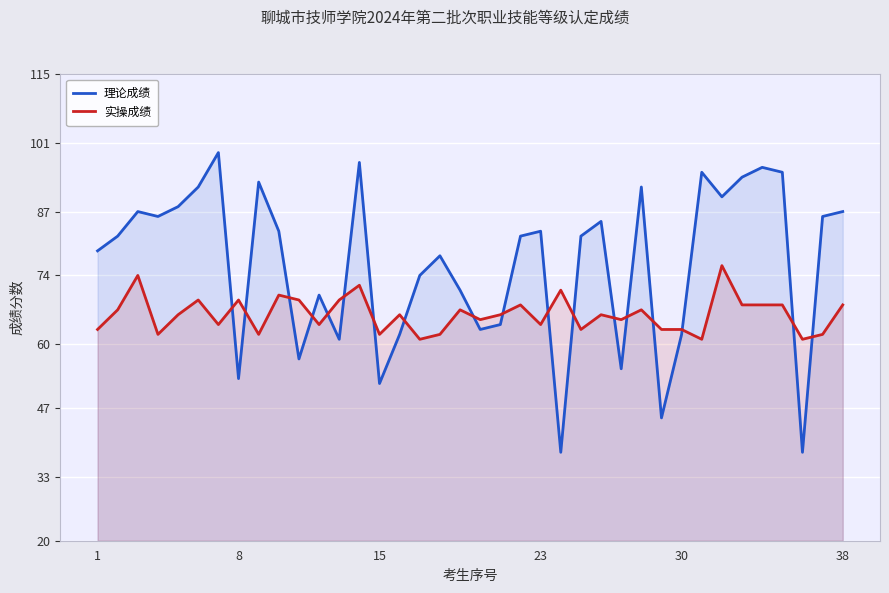

What is the difference between the second highest and second lowest values in the 理论成绩 series?

59